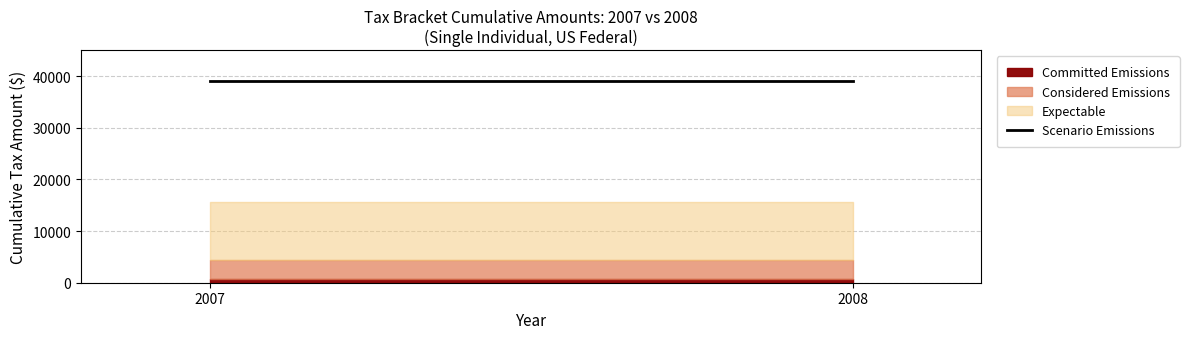

What is the minimum value shown in the chart?

782.5